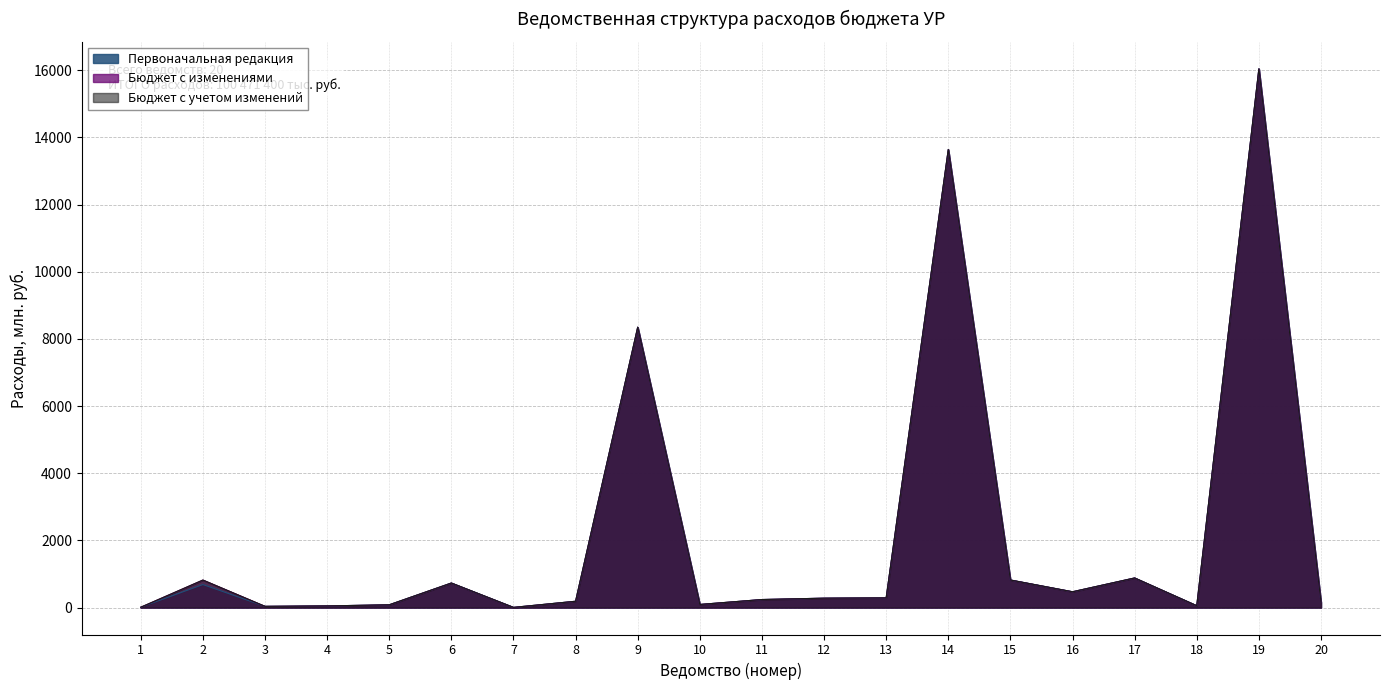

Read the Бюджет с учетом изменений value at 3.

36.4